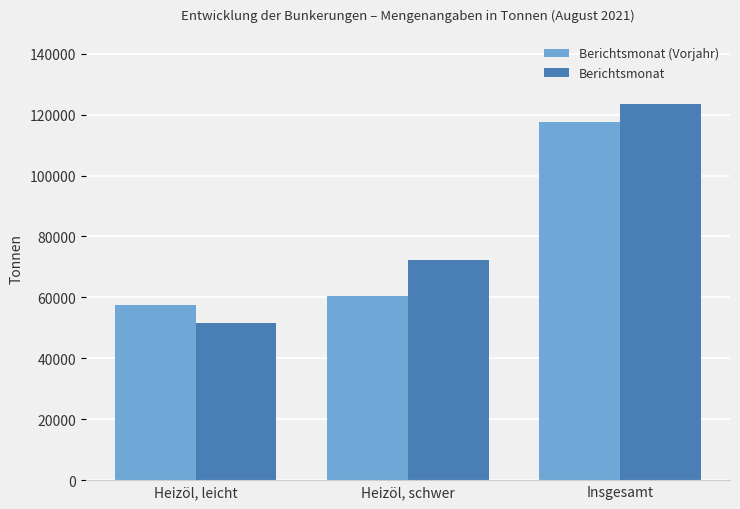

Does the chart contain any negative values?

No